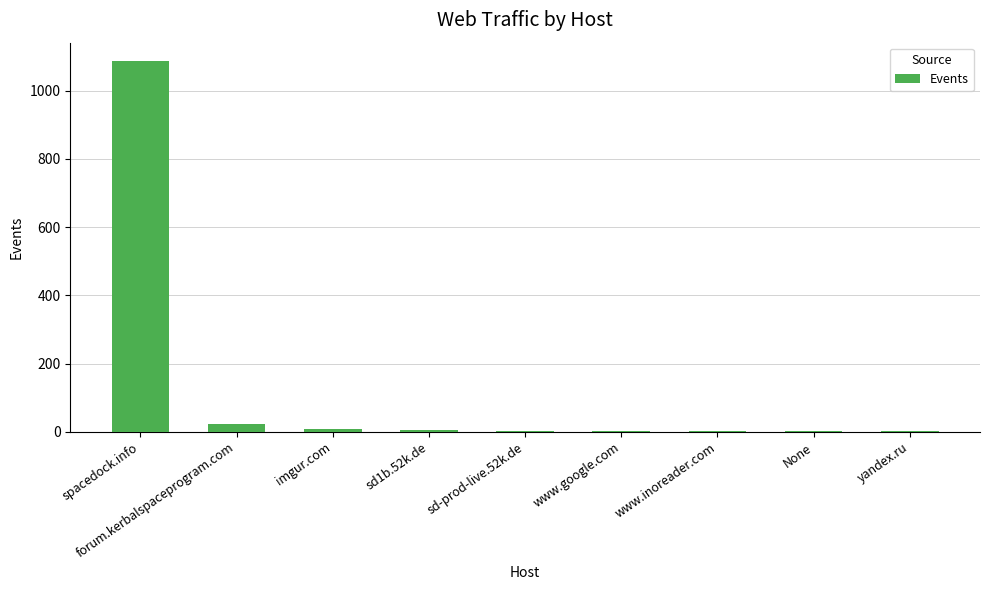

The value at forum.kerbalspaceprogram.com is 24. True or false?

True